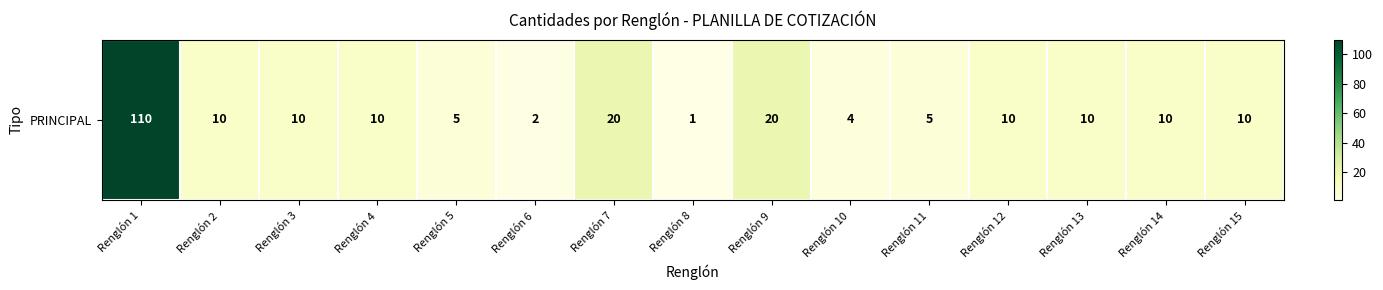

Rank the categories by value from highest to lowest.

Renglón 1, Renglón 7, Renglón 9, Renglón 2, Renglón 3, Renglón 4, Renglón 12, Renglón 13, Renglón 14, Renglón 15, Renglón 5, Renglón 11, Renglón 10, Renglón 6, Renglón 8